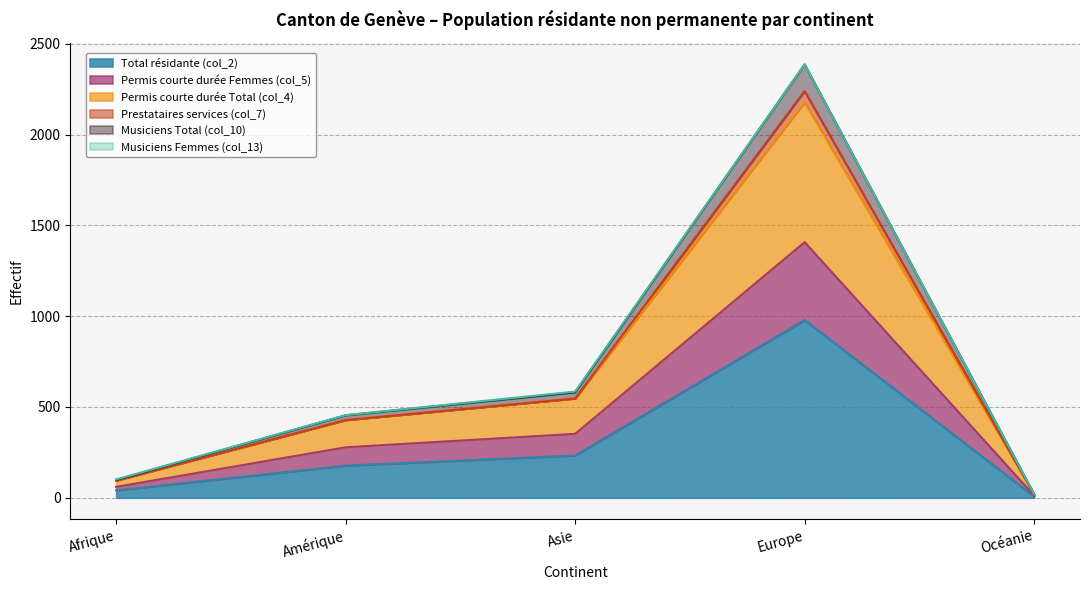

Which category has the highest value in the Total résidante (col_2) series?

Europe